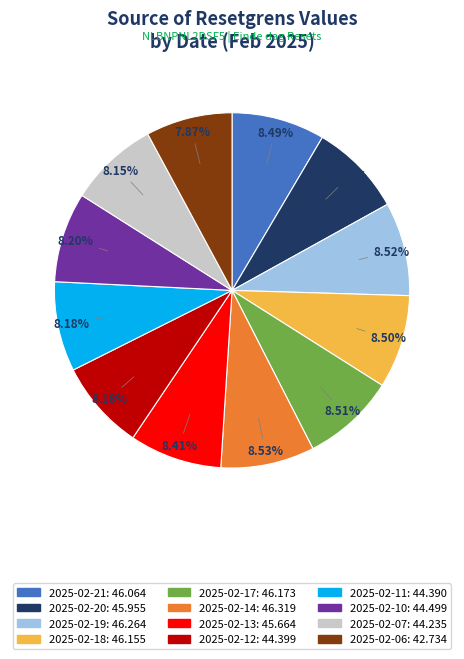

Is it true that 2025-02-12 is 8% of the pie?

True